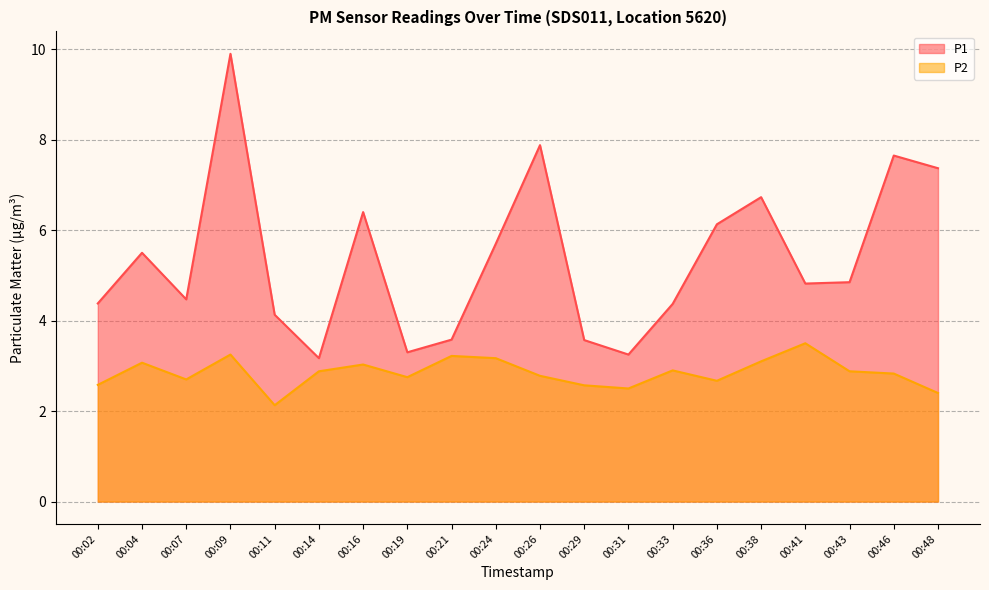

Which series has the largest total across all categories?

P1